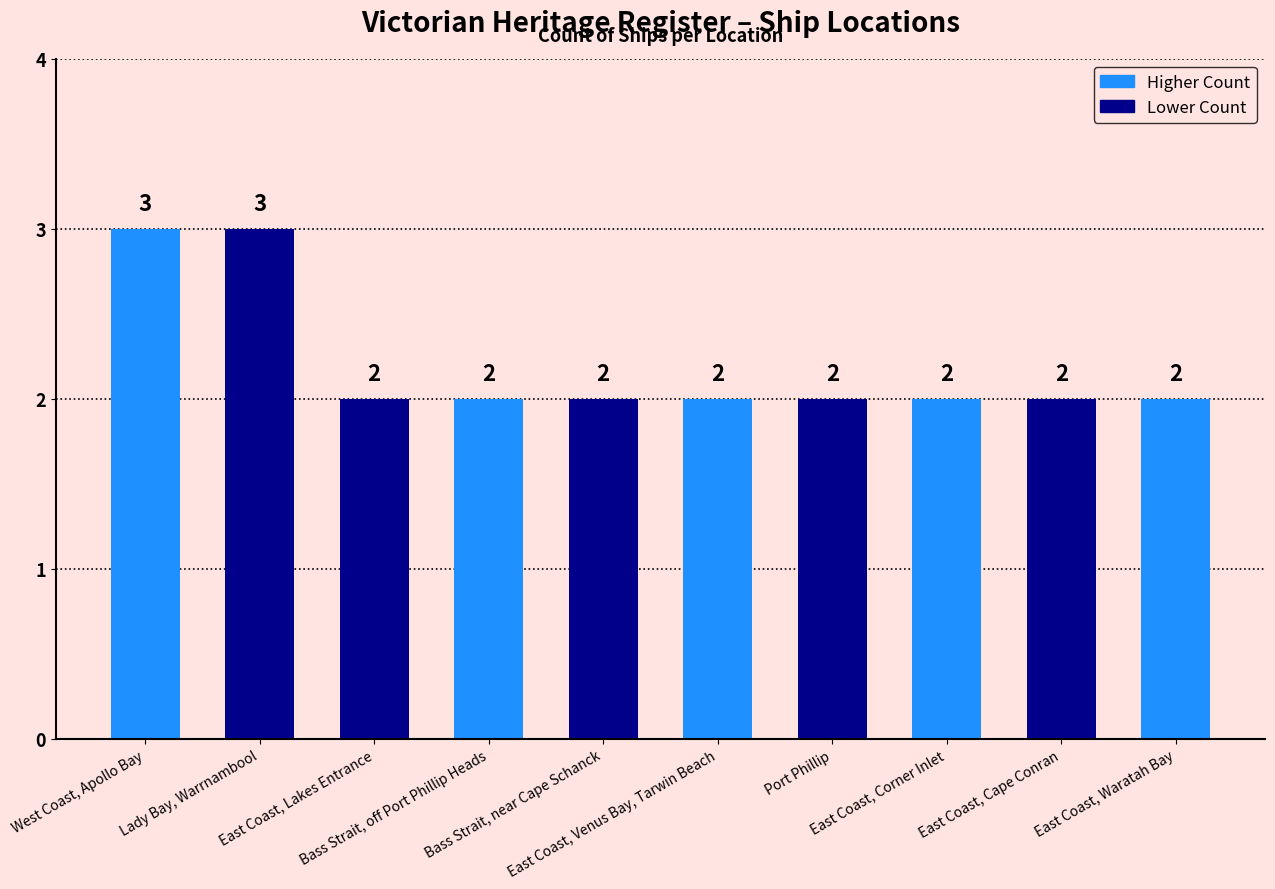

Reading left to right, list all the values displayed in this chart.

3	3	2	2	2	2	2	2	2	2